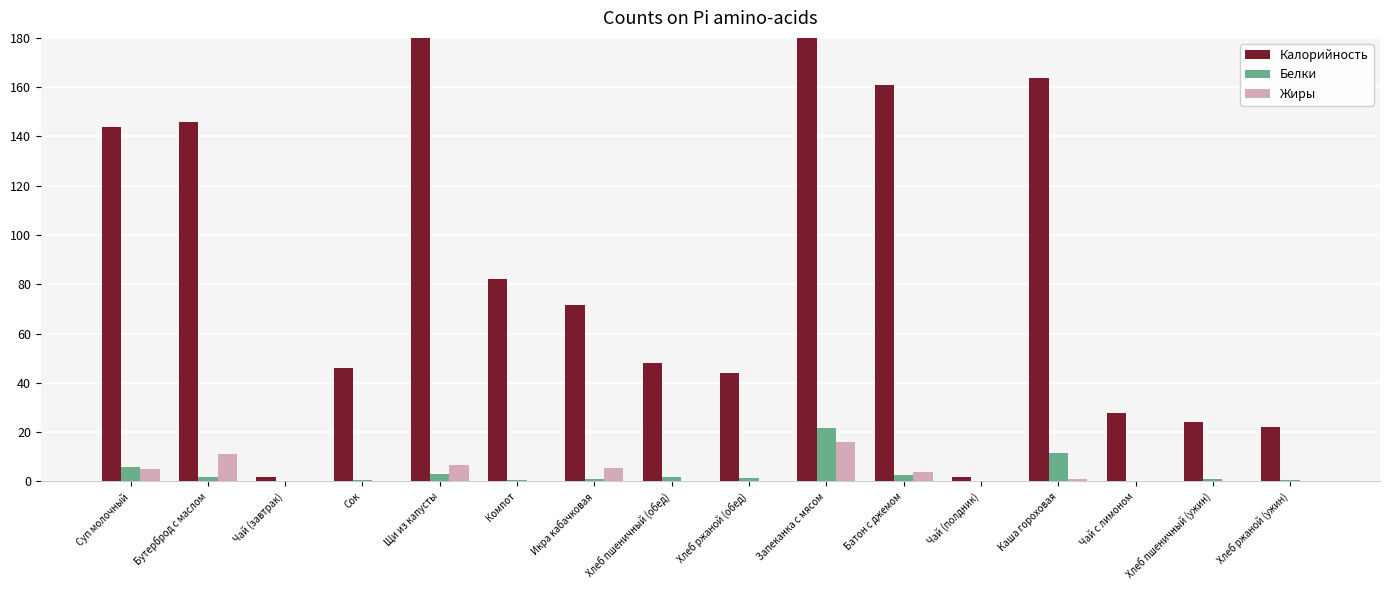

The Калорийность series shows 28.9 at Икра кабачковая. True or false?

False